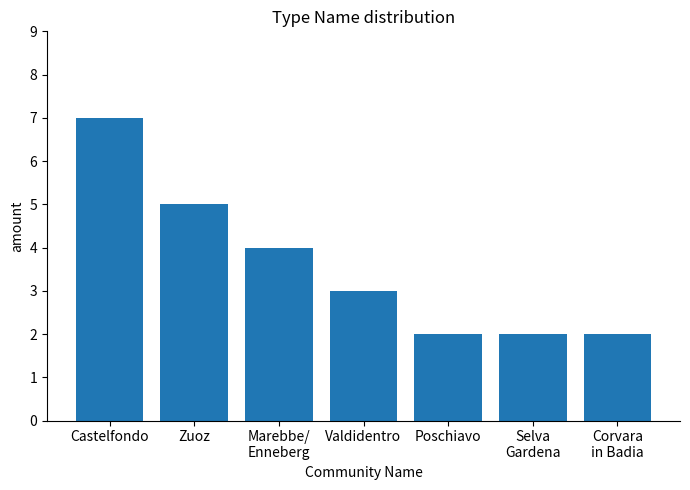

What is the difference between the second highest and minimum values?

3